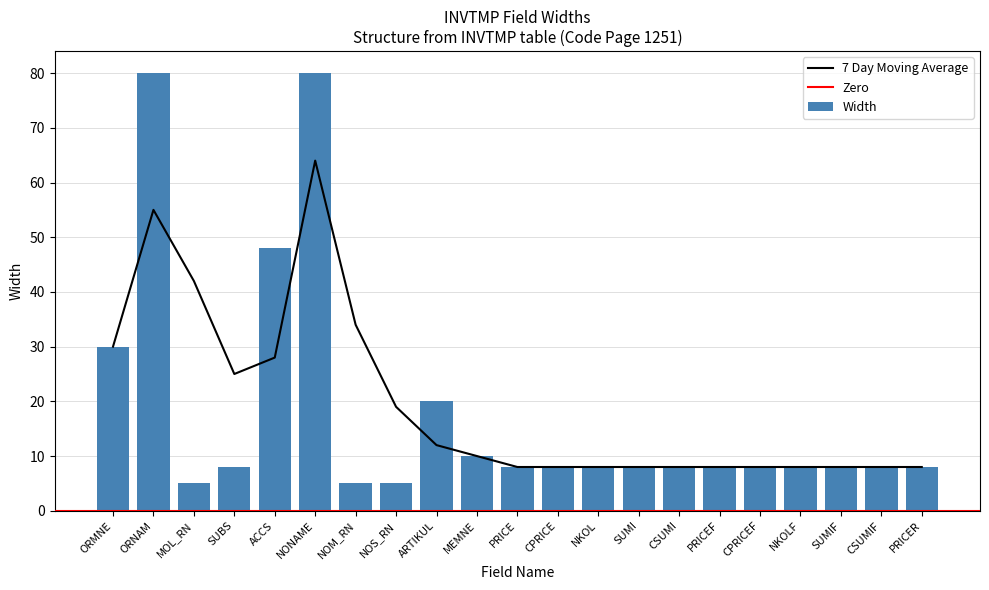

Which has a higher value, PRICER or CPRICE?

PRICER